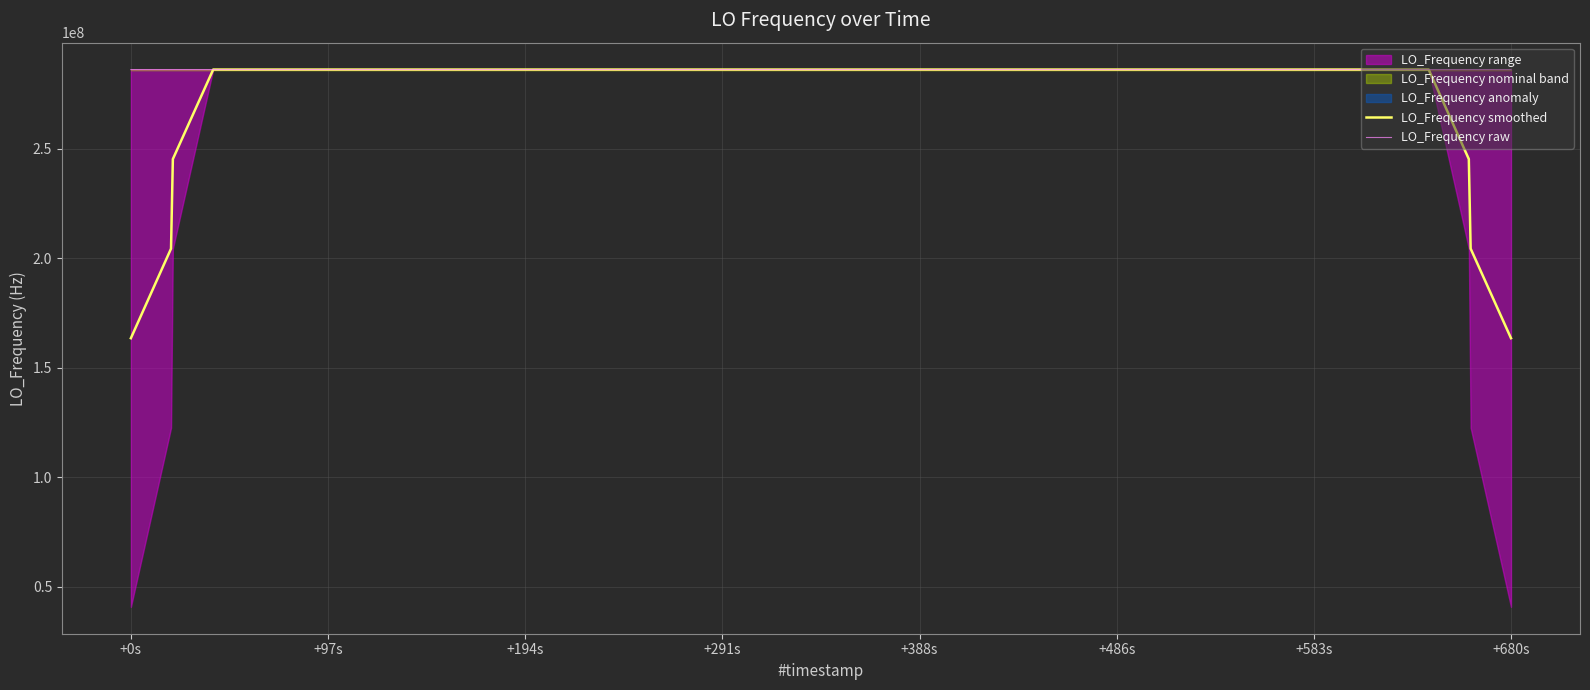

Reading left to right, what are all the values shown in this chart?

LO_Frequency smoothed: 163455428.8	204319285.8	245183142.8	286046999.7	286046999.1	286046998.6	286046998.2	286046997.7	286046997.4	286046997.1	286046997.3	286046997.7	286046998.0	286046998.3	286046998.3	286046998.9	286046999.5	286046999.7	286046999.5	286046999.5	286046999.4	286046999.8	286046396.3	286046396.3	286046396.1	286046396.4	286046396.6	286046396.9	286046397.1	286047000.6	286047000.7	286047000.9	286047000.8	286047000.8	286047000.6	286047000.3	286047000.0	245183142.7	204319285.4	163455428.3
LO_Frequency raw: 286047001.1	286047000.0	286047000.0	286047000.7	286046998.6	286046999.1	286046998.3	286046996.8	286046996.9	286046997.0	286046997.1	286046996.8	286046996.7	286046999.6	286046999.6	286046999.5	286046999.1	286046996.5	286047001.2	286047001.0	286047001.2	286046998.3	286046999.1	286046998.4	286046999.6	286042776.6	286047000.7	286046999.7	286047000.5	286047000.7	286047000.5	286047001.0	286047001.2	286047001.2	286047001.1	286046999.6	286047000.8	286046999.1	286046999.1	286046998.9